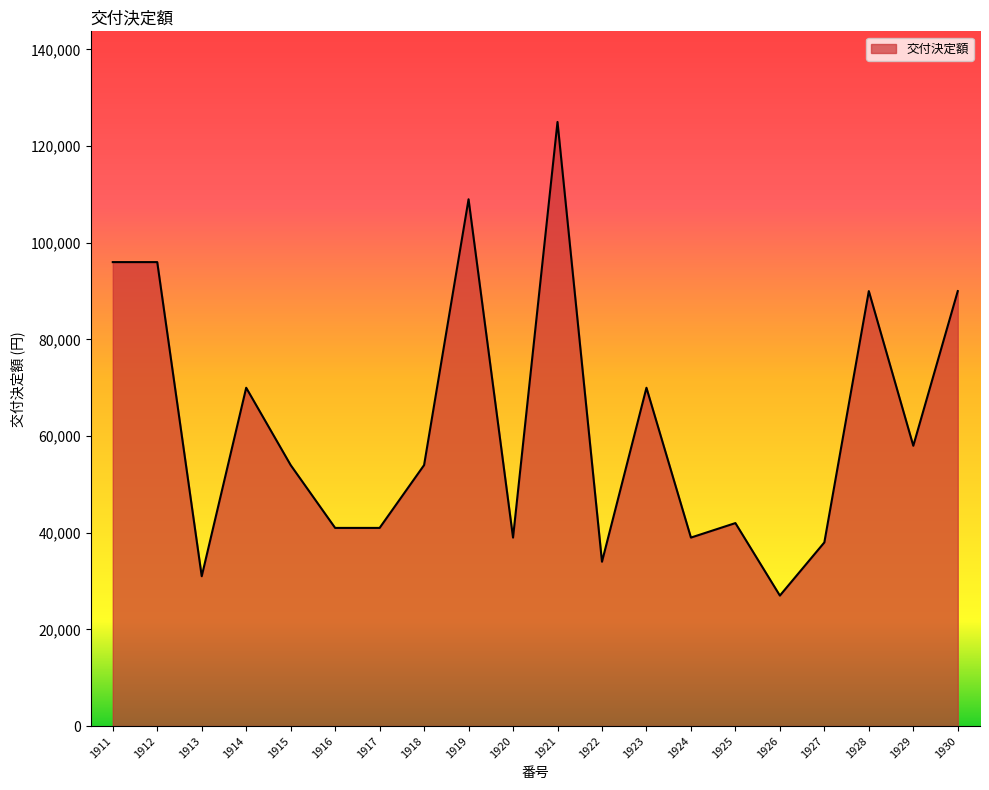

Which category has the lowest value across all series?

1926